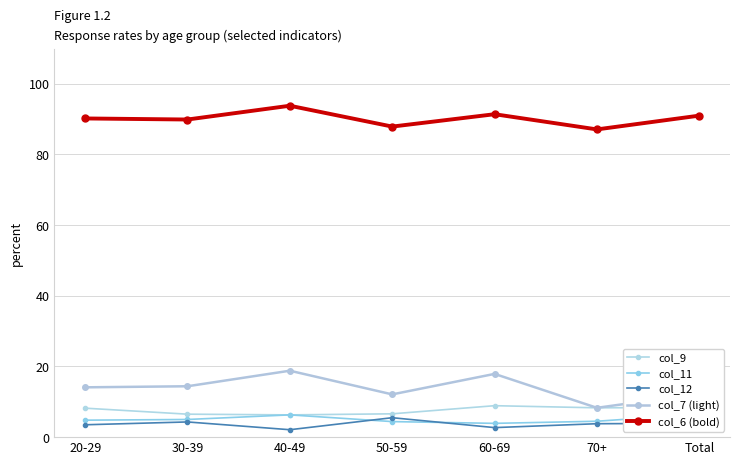

What is the difference between the maximum and second lowest values in the col_11 series?

2.1